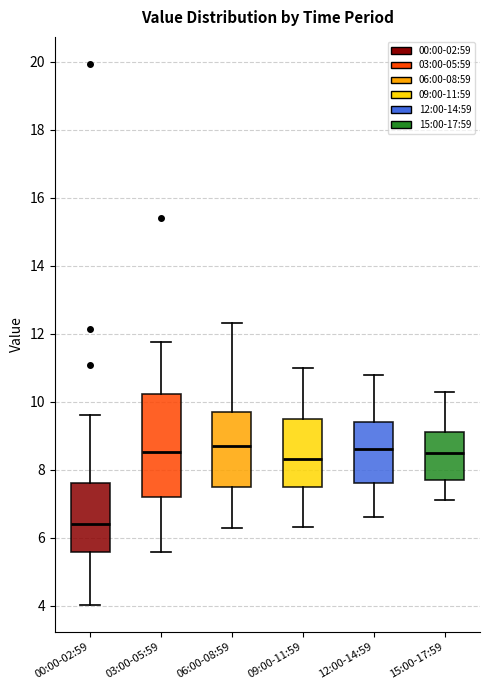

Comparing the boxes themselves (not the whiskers), which one is the tallest?

03:00-05:59